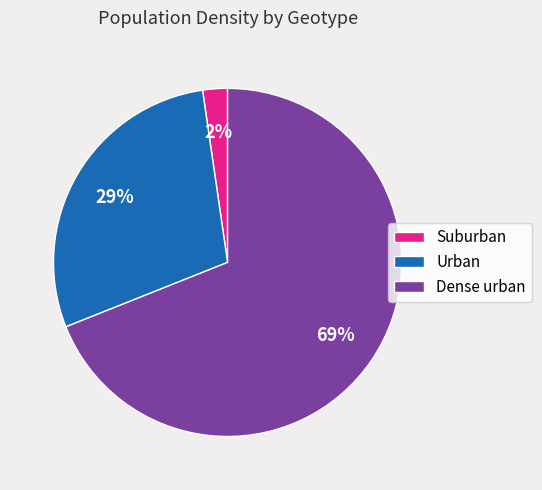

What percentage is the Urban slice, to the nearest percent?

29%